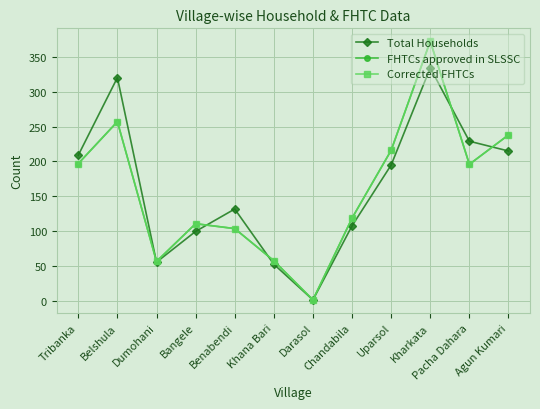

The Corrected FHTCs series shows 197 at Tribanka. True or false?

True